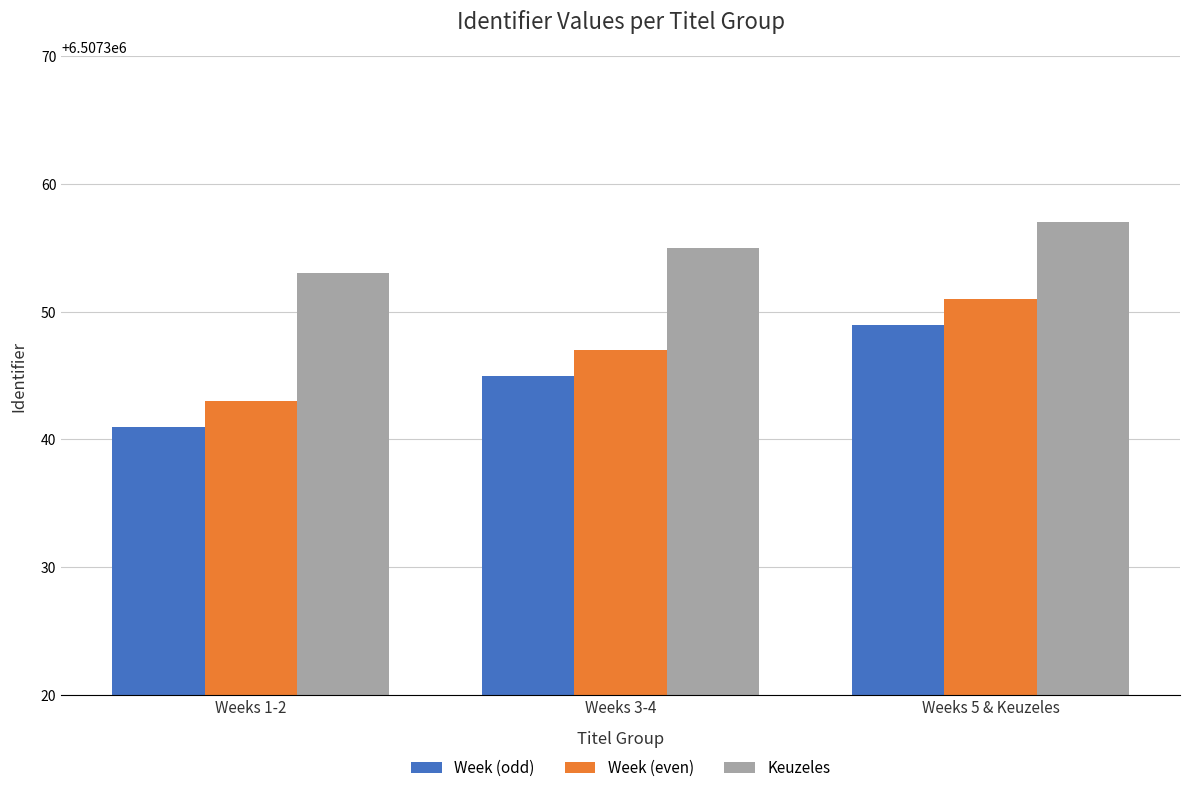

How many groups of bars are there?

3